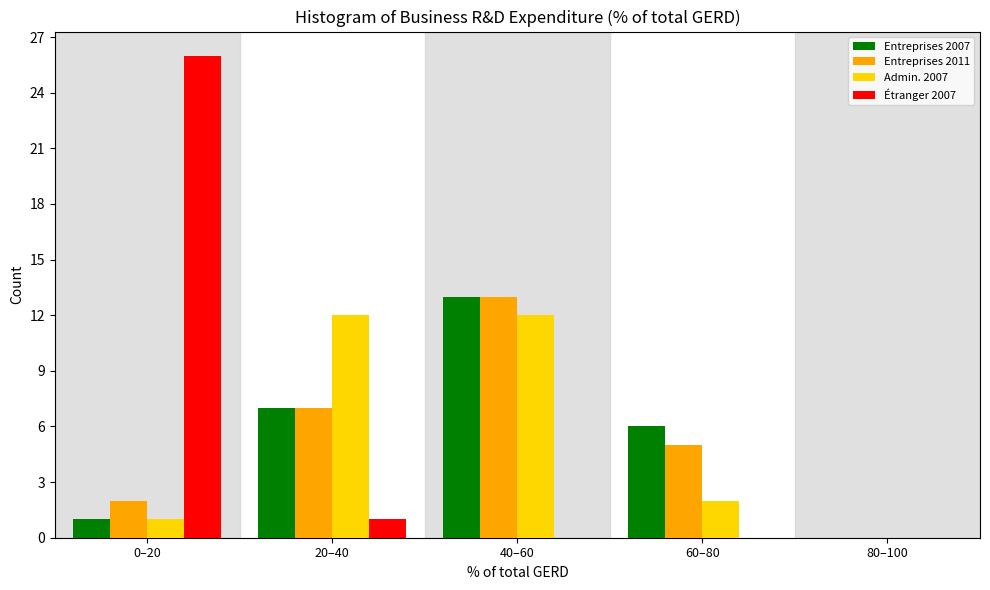

Reading left to right, list all the values displayed in this chart.

Entreprises 2007: 0–20=1	20–40=7	40–60=13	60–80=6	80–100=0
Entreprises 2011: 0–20=2	20–40=7	40–60=13	60–80=5	80–100=0
Admin. 2007: 0–20=1	20–40=12	40–60=12	60–80=2	80–100=0
Étranger 2007: 0–20=26	20–40=1	40–60=0	60–80=0	80–100=0